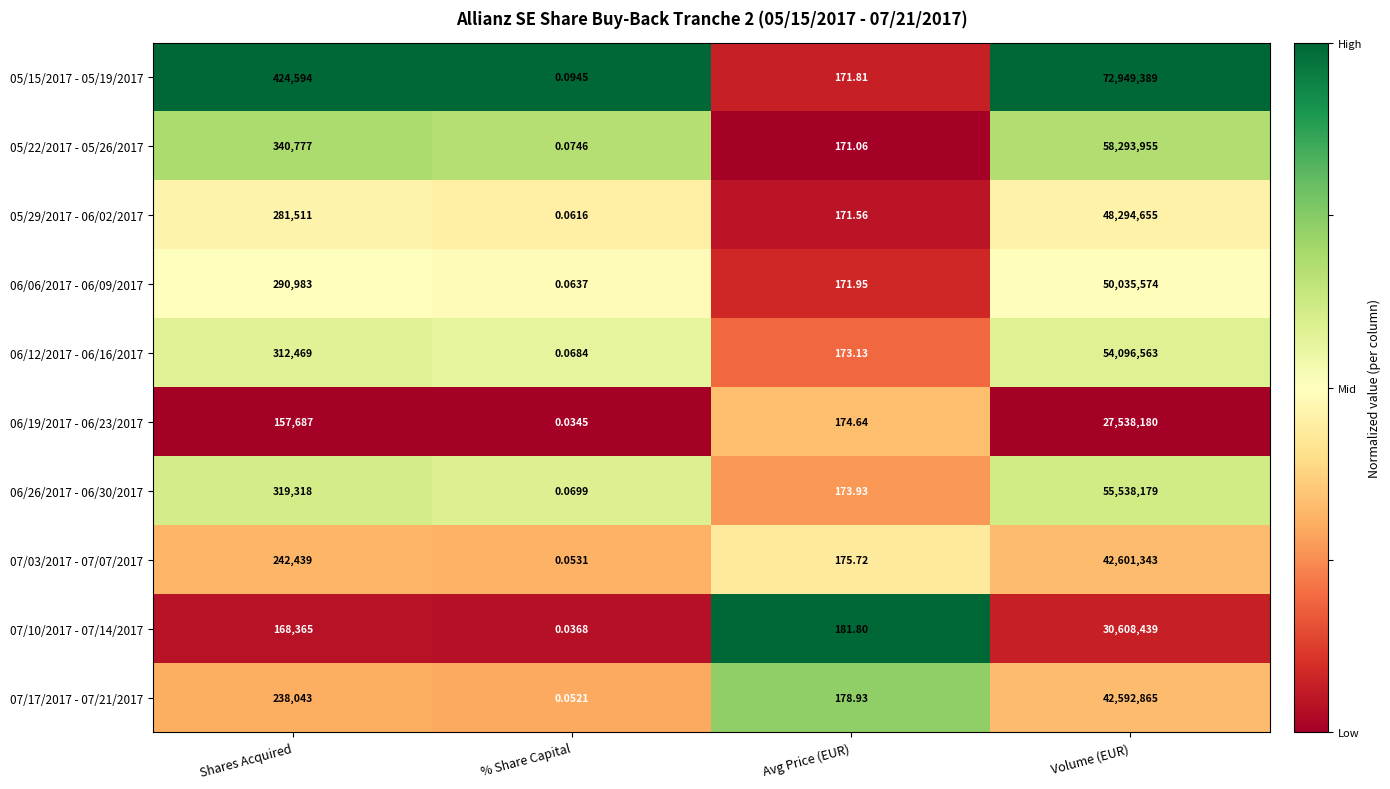

At which label is 05/29/2017 - 06/02/2017 closest to 24147327?

Shares Acquired